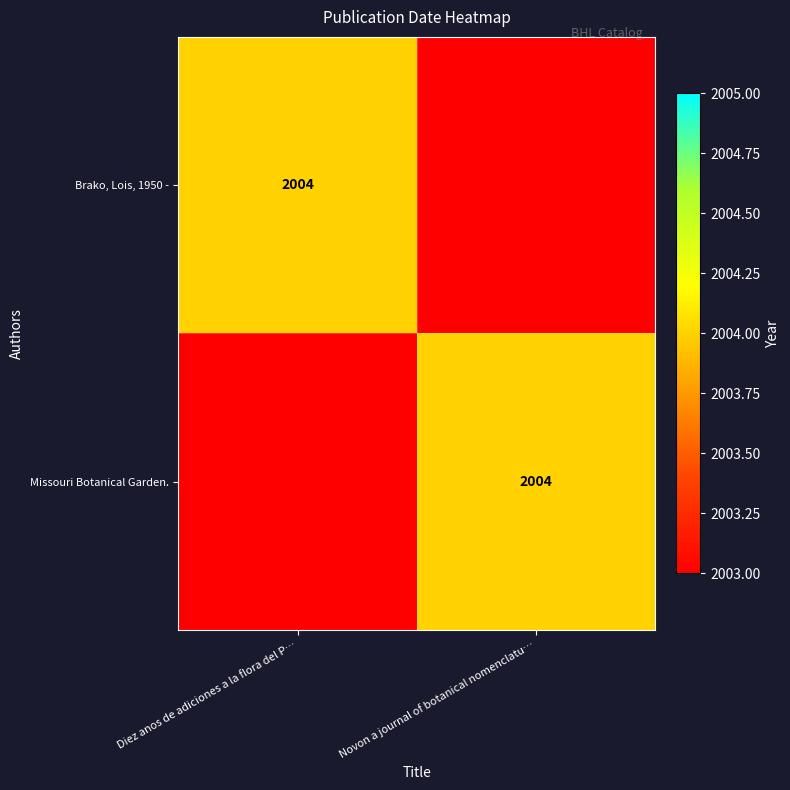

Is it true that Missouri Botanical Garden. equals 1218 at Novon a journal of botanical nomenclatu…?

False